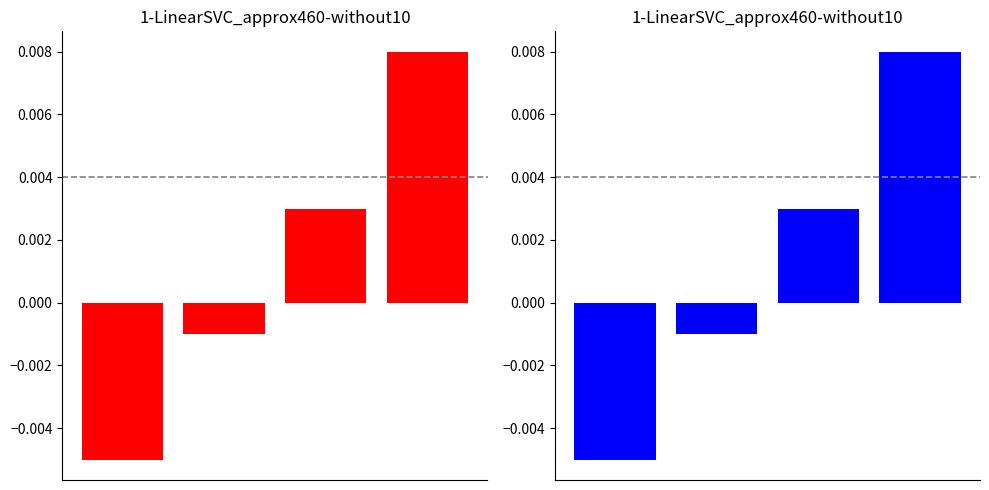

Where does the data first go above 0?

2